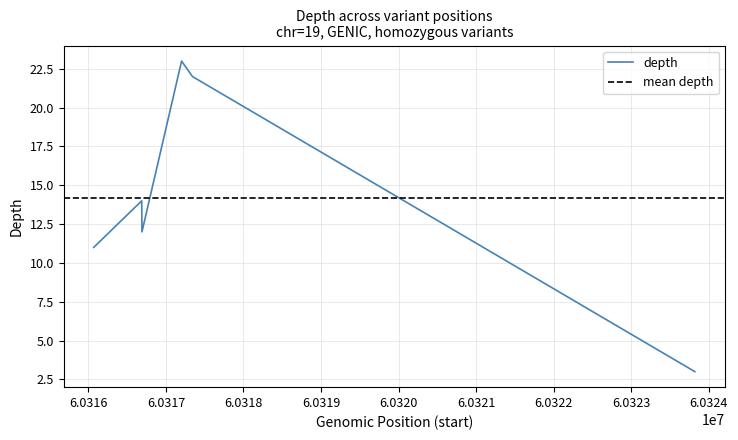

Is it true that the value at 60316688 is 14?

True